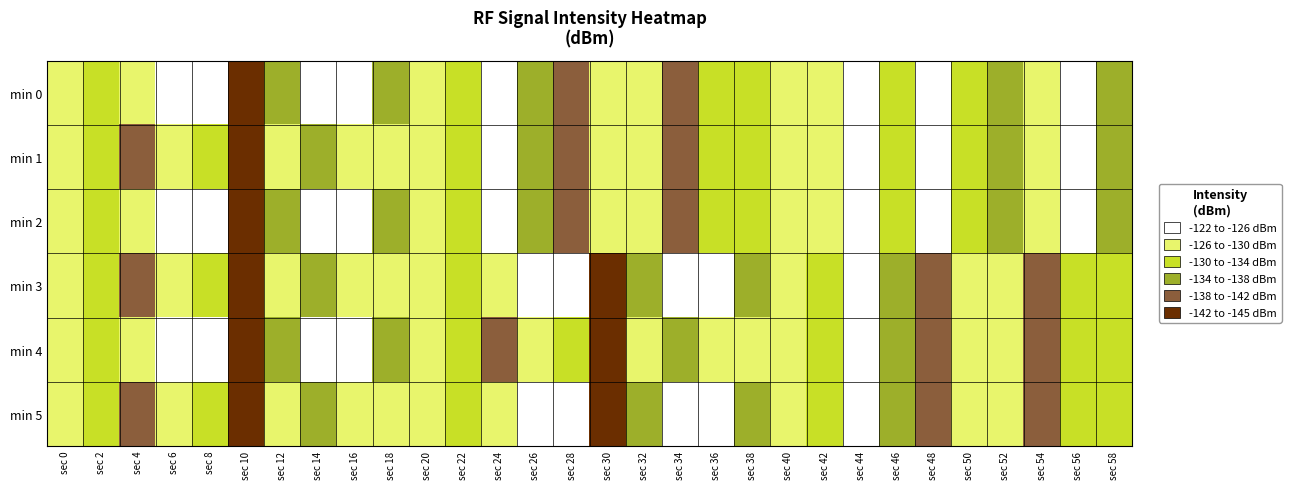

What is the smallest value displayed?

-144.1